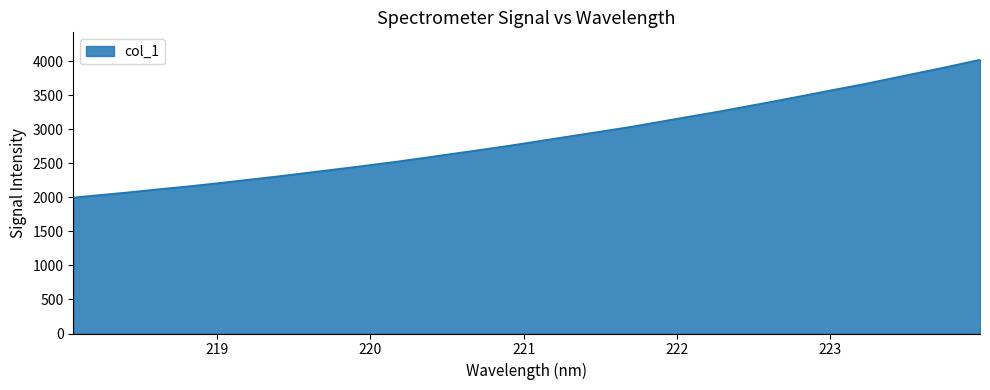

What is the greatest value displayed?

4023.9